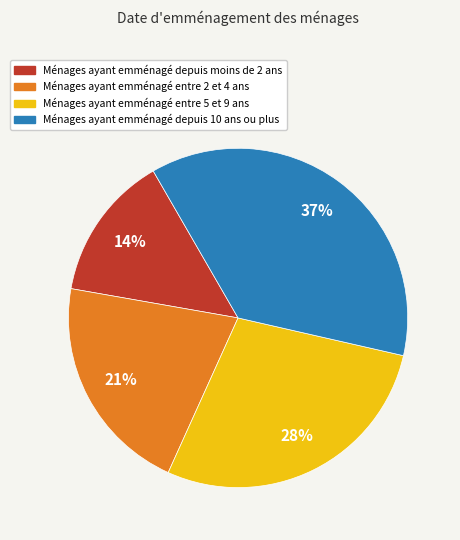

Count the number of slices in the pie.

4